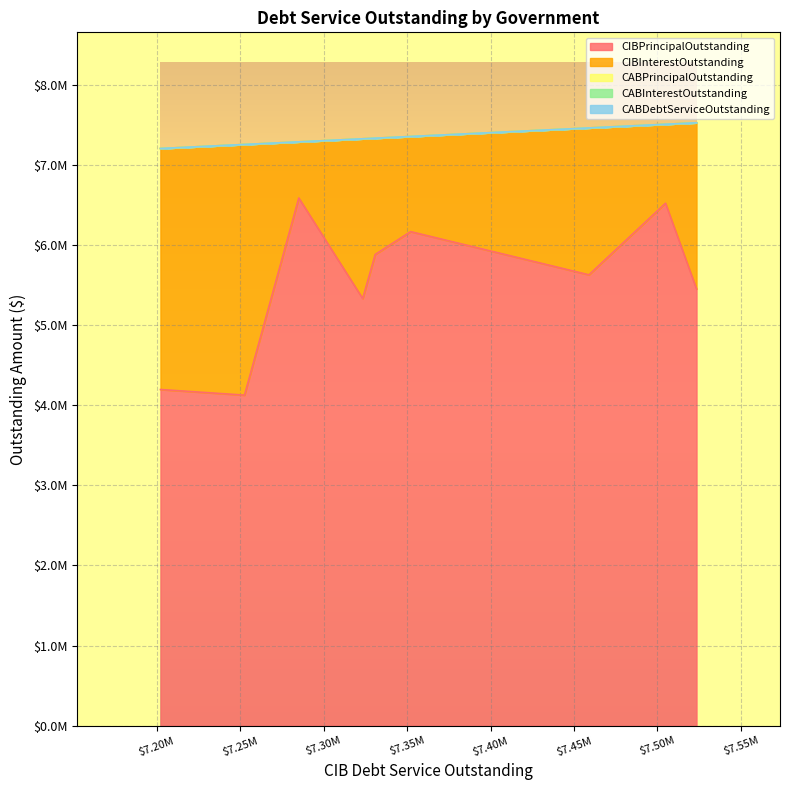

True or false: CIBInterestOutstanding has more than 1 interior local peaks.

True